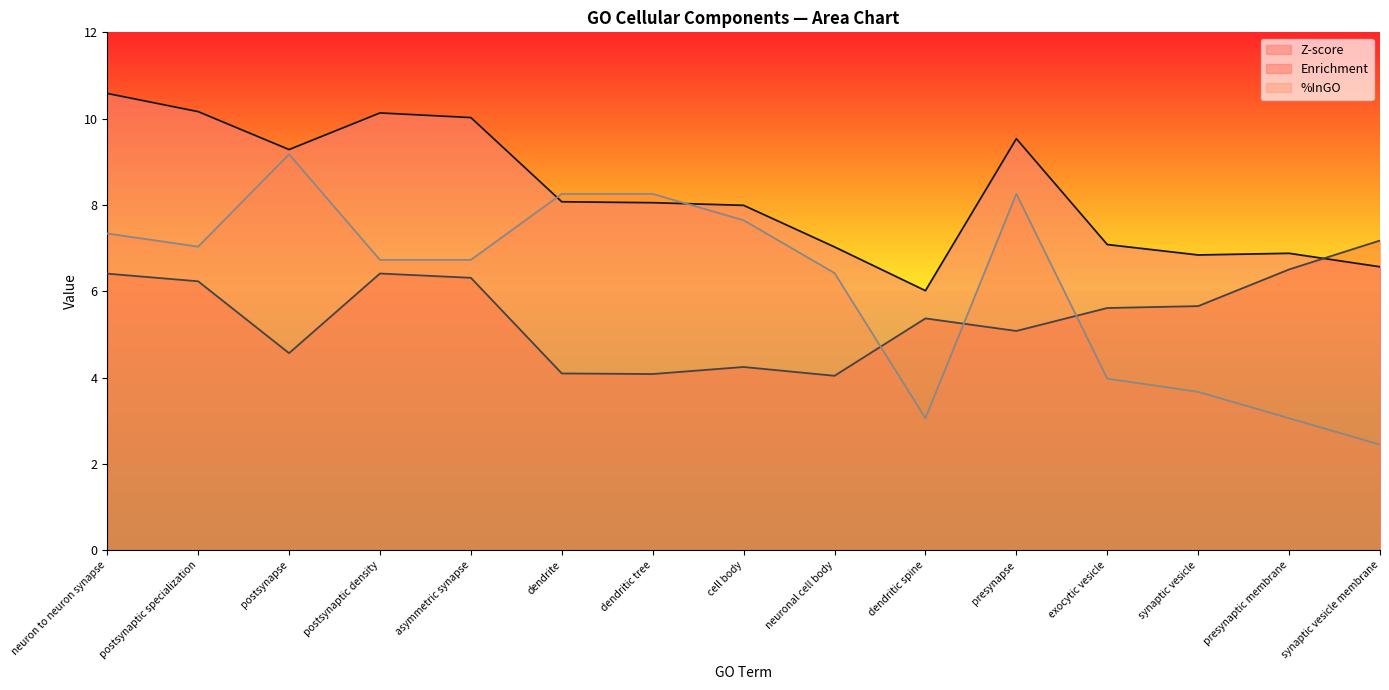

How many data points does each series have?

15